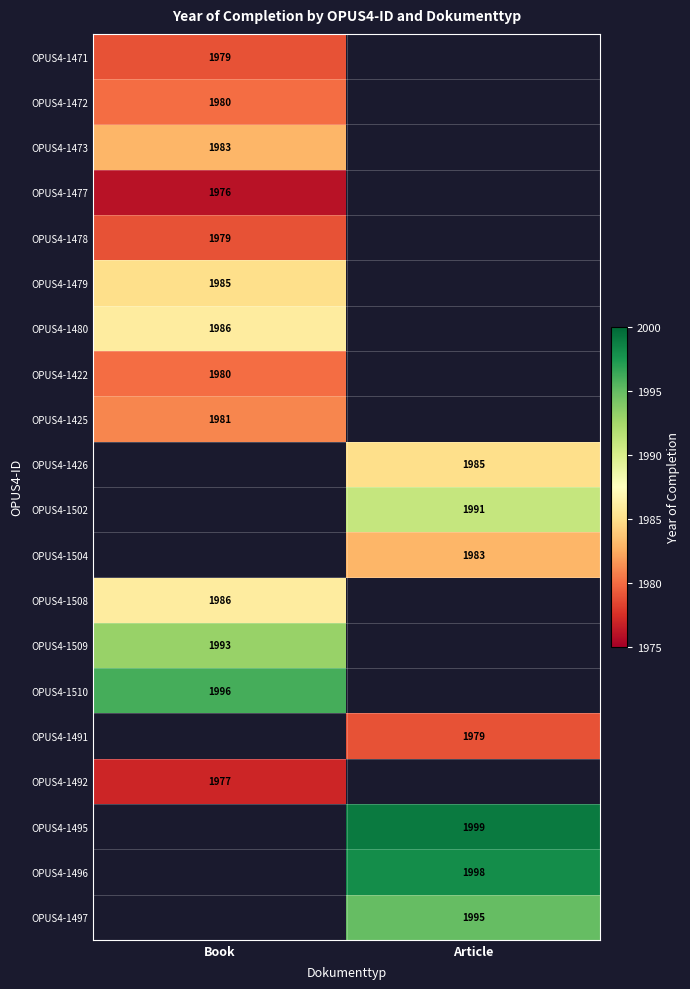

At how many categories does at least one series exceed 1978?

2